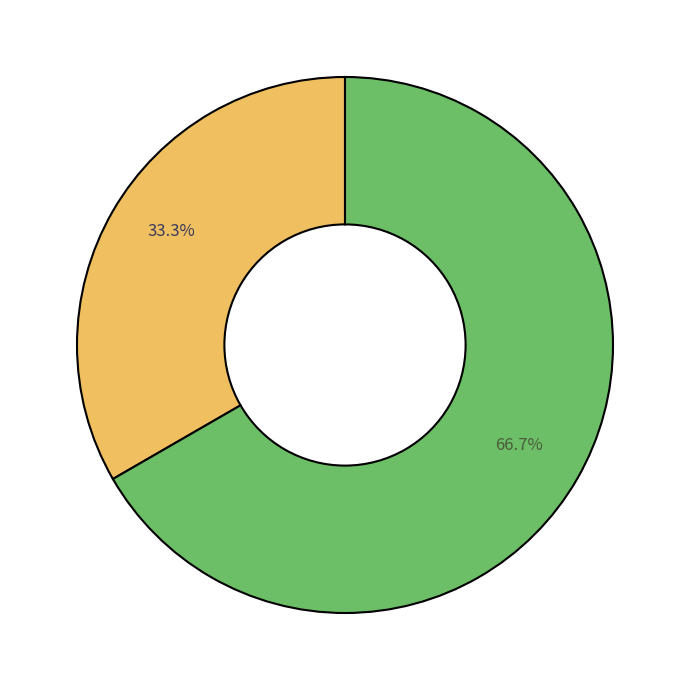

Is there any slice that represents more than half of the pie?

Yes